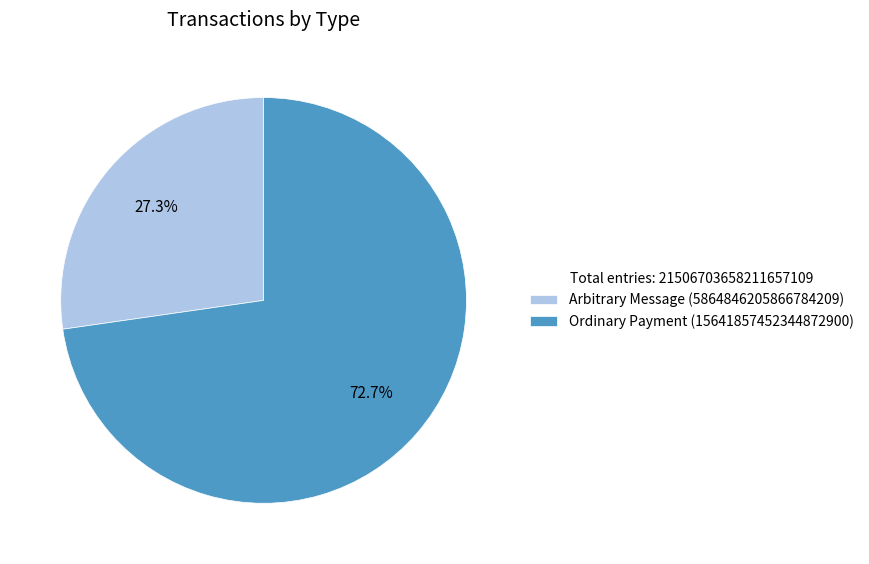

Do Arbitrary Message and Ordinary Payment together represent more than half of the pie?

Yes